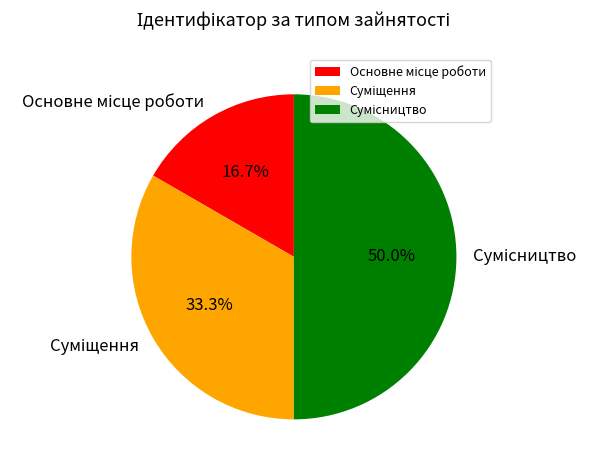

Combined, do Суміщення and Основне місце роботи account for over 50%?

No